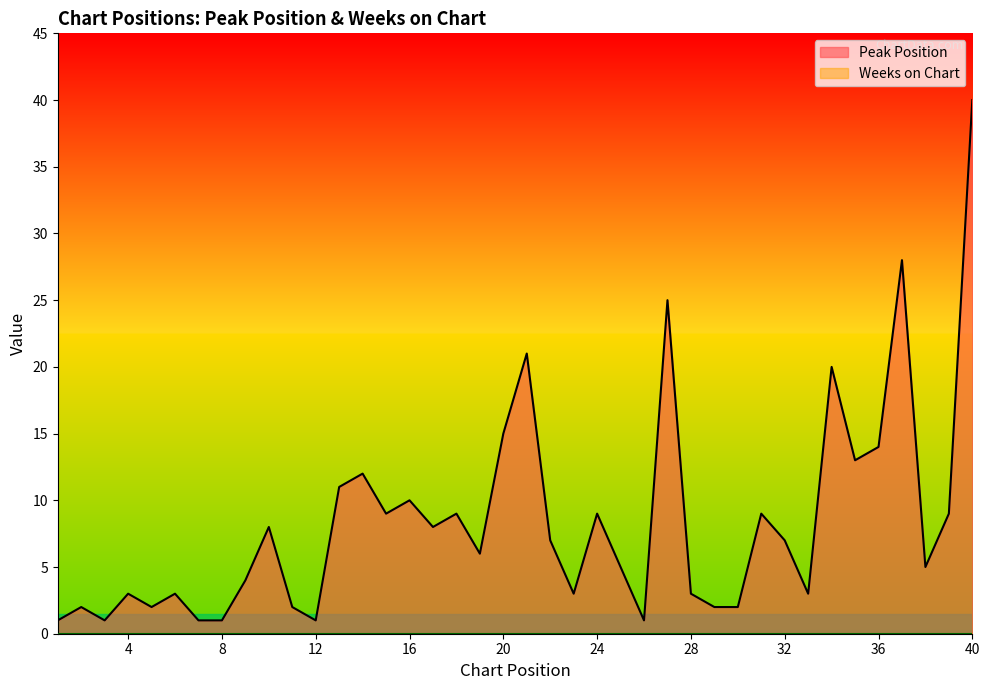

Rank the categories by value from highest to lowest.

40, 37, 27, 21, 34, 20, 36, 35, 14, 13, 16, 15, 18, 24, 31, 39, 10, 17, 22, 32, 19, 25, 38, 9, 4, 6, 23, 28, 33, 2, 5, 11, 29, 30, 1, 3, 7, 8, 12, 26